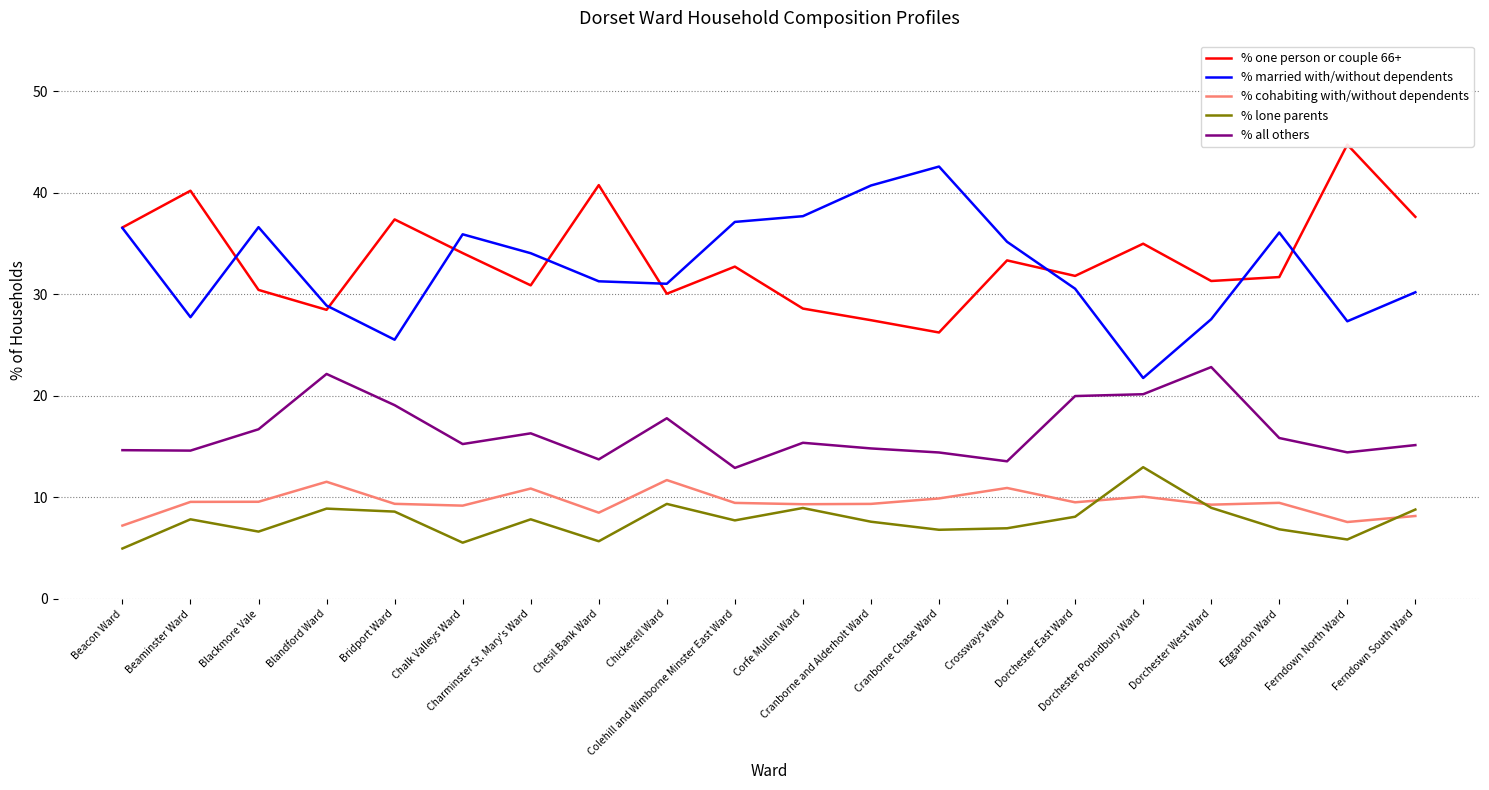

Reading left to right, transcribe all the data shown in this chart.

% one person or couple 66+: 36.6	40.2	30.4	28.5	37.4	34.1	30.9	40.8	30.1	32.7	28.6	27.5	26.3	33.4	31.8	35.0	31.3	31.7	44.8	37.6
% married with/without dependents: 36.5	27.8	36.6	28.9	25.5	35.9	34.1	31.3	31.1	37.1	37.7	40.7	42.6	35.2	30.6	21.8	27.6	36.1	27.4	30.2
% cohabiting with/without dependents: 7.2	9.6	9.6	11.5	9.4	9.2	10.9	8.5	11.7	9.5	9.3	9.4	9.9	10.9	9.5	10.1	9.3	9.5	7.6	8.2
% lone parents: 5.0	7.8	6.6	8.9	8.6	5.5	7.8	5.7	9.4	7.7	9.0	7.6	6.8	7.0	8.1	13.0	9.0	6.9	5.9	8.8
% all others: 14.7	14.6	16.7	22.2	19.1	15.3	16.3	13.8	17.8	12.9	15.4	14.8	14.4	13.6	20.0	20.2	22.8	15.9	14.4	15.2